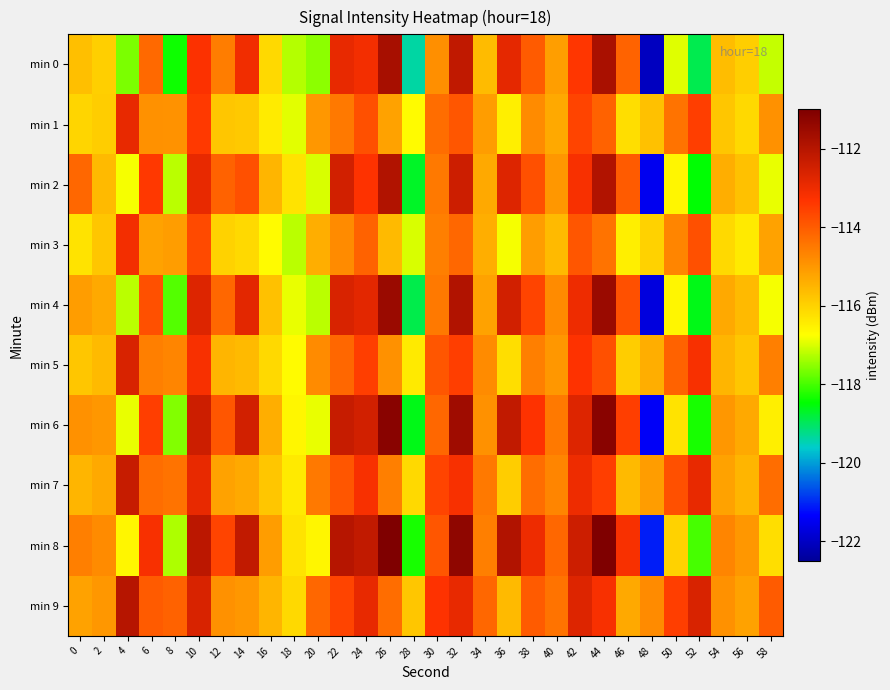

Reading right to left, extract all data points from this chart.

min 0: 58=-117.1	56=-115.9	54=-115.6	52=-118.9	50=-117.0	48=-122.0	46=-114.1	44=-111.8	42=-113.4	40=-115.1	38=-114.0	36=-112.9	34=-115.6	32=-112.2	30=-114.9	28=-119.4	26=-111.7	24=-113.1	22=-112.9	20=-117.5	18=-117.3	16=-116.1	14=-113.1	12=-114.6	10=-113.3	8=-118.4	6=-114.2	4=-117.6	2=-116.0	0=-115.7
min 1: 58=-114.9	56=-116.1	54=-115.8	52=-113.5	50=-114.4	48=-115.7	46=-116.2	44=-114.1	42=-113.6	40=-115.3	38=-114.8	36=-116.5	34=-115.1	32=-113.9	30=-114.3	28=-116.7	26=-115.2	24=-113.8	22=-114.5	20=-115.0	18=-116.9	16=-116.4	14=-115.8	12=-115.8	10=-113.4	8=-114.9	6=-114.9	4=-112.9	2=-115.9	0=-116.0
min 2: 58=-116.9	56=-115.7	54=-115.4	52=-118.5	50=-116.6	48=-121.5	46=-114.0	44=-111.9	42=-113.2	40=-115.0	38=-113.8	36=-112.7	34=-115.3	32=-112.4	30=-114.5	28=-118.7	26=-111.9	24=-113.3	22=-112.5	20=-117.0	18=-116.3	16=-115.5	14=-113.8	12=-114.1	10=-112.9	8=-117.2	6=-113.4	4=-116.8	2=-115.6	0=-114.2
min 3: 58=-115.2	56=-116.4	54=-116.1	52=-113.8	50=-114.7	48=-116.0	46=-116.5	44=-114.4	42=-113.9	40=-115.6	38=-115.1	36=-116.8	34=-115.4	32=-114.2	30=-114.6	28=-117.0	26=-115.6	24=-114.1	22=-114.8	20=-115.4	18=-117.2	16=-116.7	14=-116.1	12=-116.0	10=-113.7	8=-115.1	6=-115.2	4=-113.1	2=-115.8	0=-116.3
min 4: 58=-116.8	56=-115.6	54=-115.3	52=-118.6	50=-116.6	48=-121.7	46=-113.8	44=-111.5	42=-113.0	40=-114.8	38=-113.6	36=-112.5	34=-115.2	32=-111.9	30=-114.5	28=-118.9	26=-111.5	24=-112.8	22=-112.6	20=-117.2	18=-116.9	16=-115.7	14=-112.8	12=-114.2	10=-112.7	8=-117.9	6=-113.8	4=-117.2	2=-115.3	0=-115.1
min 5: 58=-114.6	56=-115.8	54=-115.5	52=-113.2	50=-114.1	48=-115.4	46=-115.9	44=-113.8	42=-113.3	40=-115.0	38=-114.6	36=-116.2	34=-114.8	32=-113.5	30=-113.9	28=-116.4	26=-114.9	24=-113.5	22=-114.2	20=-114.8	18=-116.7	16=-116.1	14=-115.6	12=-115.5	10=-113.2	8=-114.7	6=-114.6	4=-112.6	2=-115.6	0=-115.8
min 6: 58=-116.5	56=-115.3	54=-115.0	52=-118.3	50=-116.3	48=-121.4	46=-113.5	44=-111.2	42=-112.7	40=-114.5	38=-113.3	36=-112.2	34=-114.9	32=-111.6	30=-114.2	28=-118.6	26=-111.2	24=-112.5	22=-112.3	20=-116.9	18=-116.6	16=-115.4	14=-112.5	12=-113.9	10=-112.4	8=-117.6	6=-113.5	4=-116.9	2=-115.0	0=-114.9
min 7: 58=-114.3	56=-115.5	54=-115.2	52=-112.9	50=-113.8	48=-115.1	46=-115.6	44=-113.5	42=-113.0	40=-114.7	38=-114.3	36=-115.9	34=-114.5	32=-113.2	30=-113.6	28=-116.1	26=-114.6	24=-113.2	22=-113.9	20=-114.5	18=-116.4	16=-115.8	14=-115.3	12=-115.2	10=-112.9	8=-114.4	6=-114.3	4=-112.3	2=-115.3	0=-115.5
min 8: 58=-116.2	56=-115.0	54=-114.7	52=-118.0	50=-116.0	48=-121.1	46=-113.2	44=-110.9	42=-112.4	40=-114.2	38=-113.0	36=-111.9	34=-114.6	32=-111.3	30=-113.9	28=-118.3	26=-110.9	24=-112.2	22=-112.0	20=-116.6	18=-116.3	16=-115.1	14=-112.2	12=-113.6	10=-112.1	8=-117.3	6=-113.2	4=-116.6	2=-114.8	0=-114.6
min 9: 58=-114.0	56=-115.2	54=-114.9	52=-112.6	50=-113.5	48=-114.8	46=-115.3	44=-113.2	42=-112.7	40=-114.4	38=-114.0	36=-115.6	34=-114.2	32=-112.9	30=-113.3	28=-115.8	26=-114.3	24=-112.9	22=-113.6	20=-114.2	18=-116.1	16=-115.5	14=-115.0	12=-114.9	10=-112.6	8=-114.1	6=-114.0	4=-112.0	2=-115.0	0=-115.2